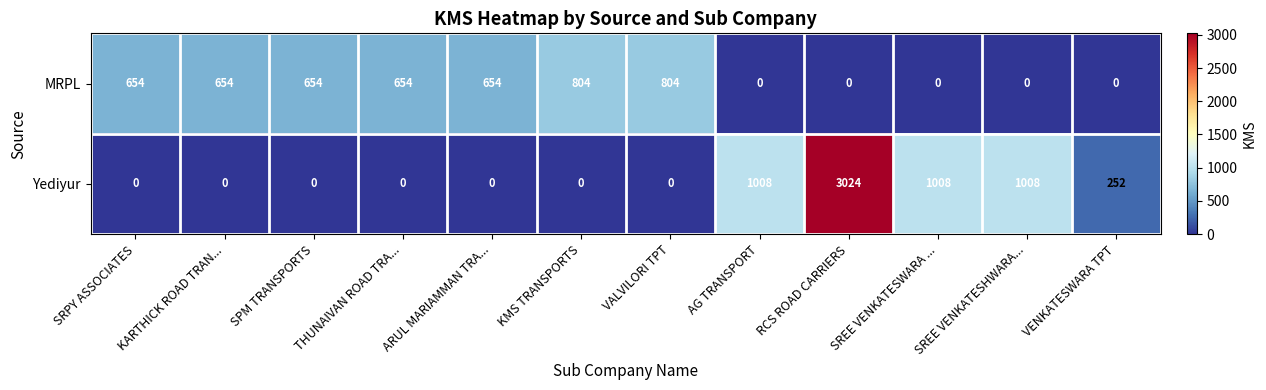

How many series are shown in this chart?

2